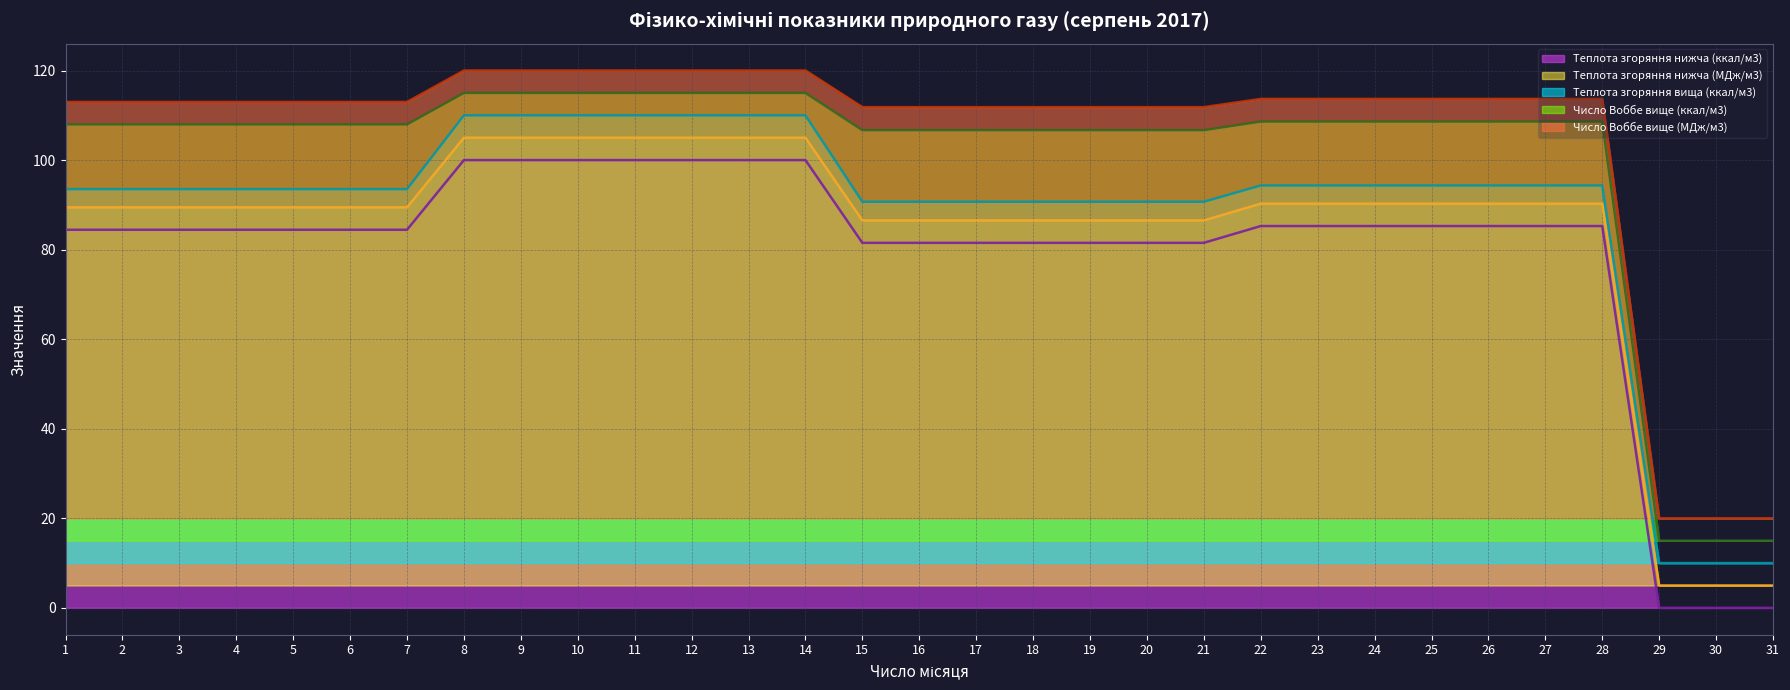

Reading left to right, what are all the values shown in this chart?

Теплота згоряння нижча (ккал/м3): 84.4	84.4	84.4	84.4	84.4	84.4	84.4	100.0	100.0	100.0	100.0	100.0	100.0	100.0	81.5	81.5	81.5	81.5	81.5	81.5	81.5	85.3	85.3	85.3	85.3	85.3	85.3	85.3	0.0	0.0	0.0
Теплота згоряння нижча (МДж/м3): 89.4	89.4	89.4	89.4	89.4	89.4	89.4	105.0	105.0	105.0	105.0	105.0	105.0	105.0	86.5	86.5	86.5	86.5	86.5	86.5	86.5	90.3	90.3	90.3	90.3	90.3	90.3	90.3	5.0	5.0	5.0
Теплота згоряння вища (ккал/м3): 93.5	93.5	93.5	93.5	93.5	93.5	93.5	110.0	110.0	110.0	110.0	110.0	110.0	110.0	90.7	90.7	90.7	90.7	90.7	90.7	90.7	94.3	94.3	94.3	94.3	94.3	94.3	94.3	10.0	10.0	10.0
Число Воббе вище (ккал/м3): 108.0	108.0	108.0	108.0	108.0	108.0	108.0	115.0	115.0	115.0	115.0	115.0	115.0	115.0	106.7	106.7	106.7	106.7	106.7	106.7	106.7	108.6	108.6	108.6	108.6	108.6	108.6	108.6	15.0	15.0	15.0
Число Воббе вище (МДж/м3): 113.0	113.0	113.0	113.0	113.0	113.0	113.0	120.0	120.0	120.0	120.0	120.0	120.0	120.0	111.8	111.8	111.8	111.8	111.8	111.8	111.8	113.7	113.7	113.7	113.7	113.7	113.7	113.7	20.0	20.0	20.0